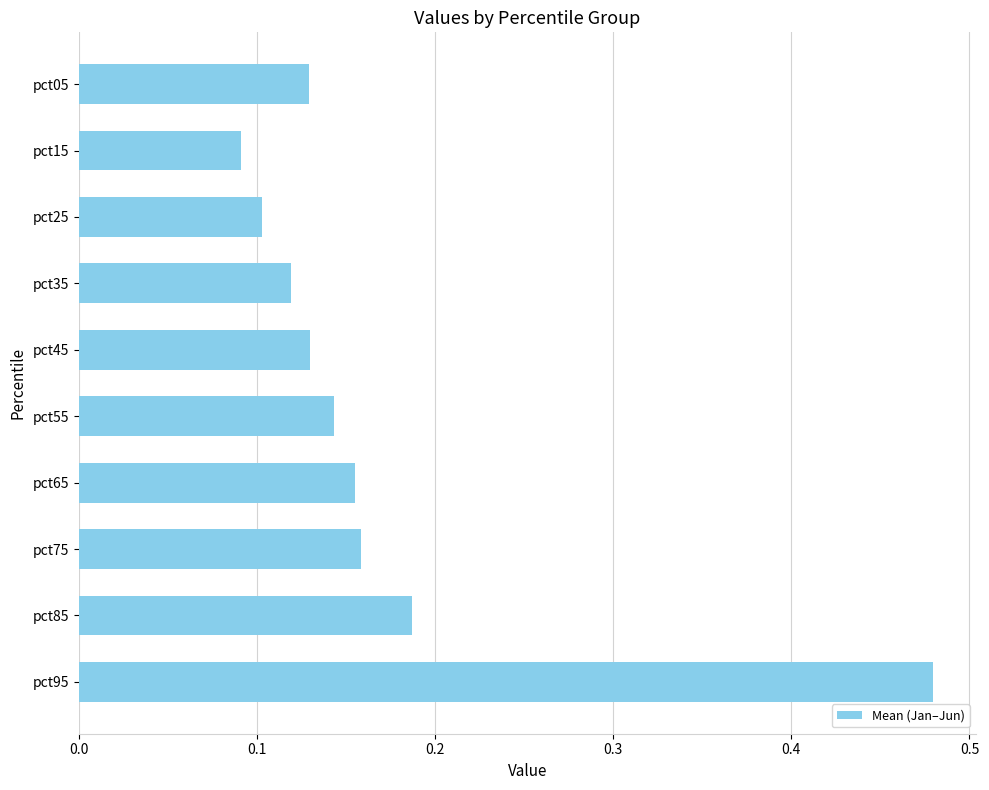

The chart shows a value of 0.2 at pct25. True or false?

False